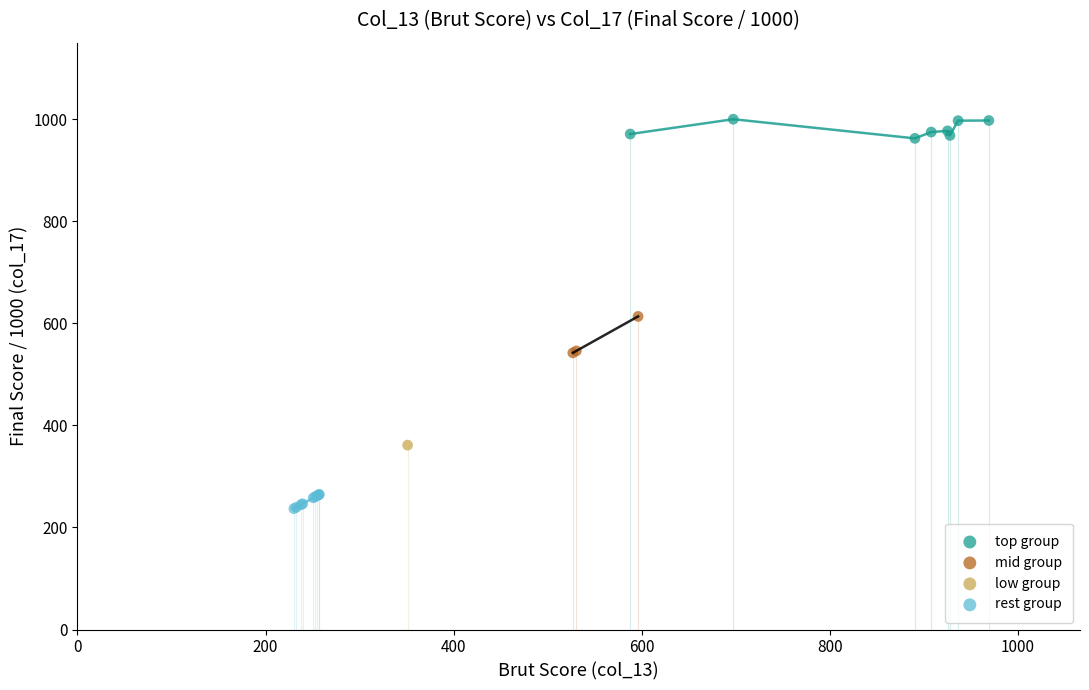

Which series contains the lowest Y value?

rest group